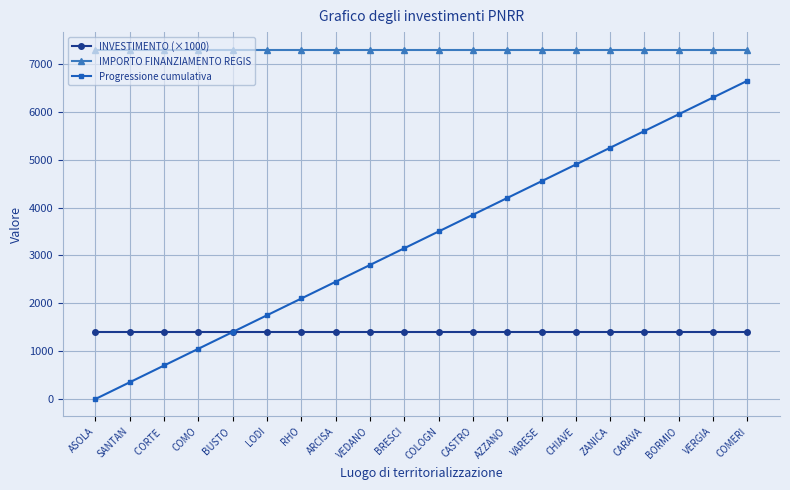

What is the total value across all series at COLOGN?

12201